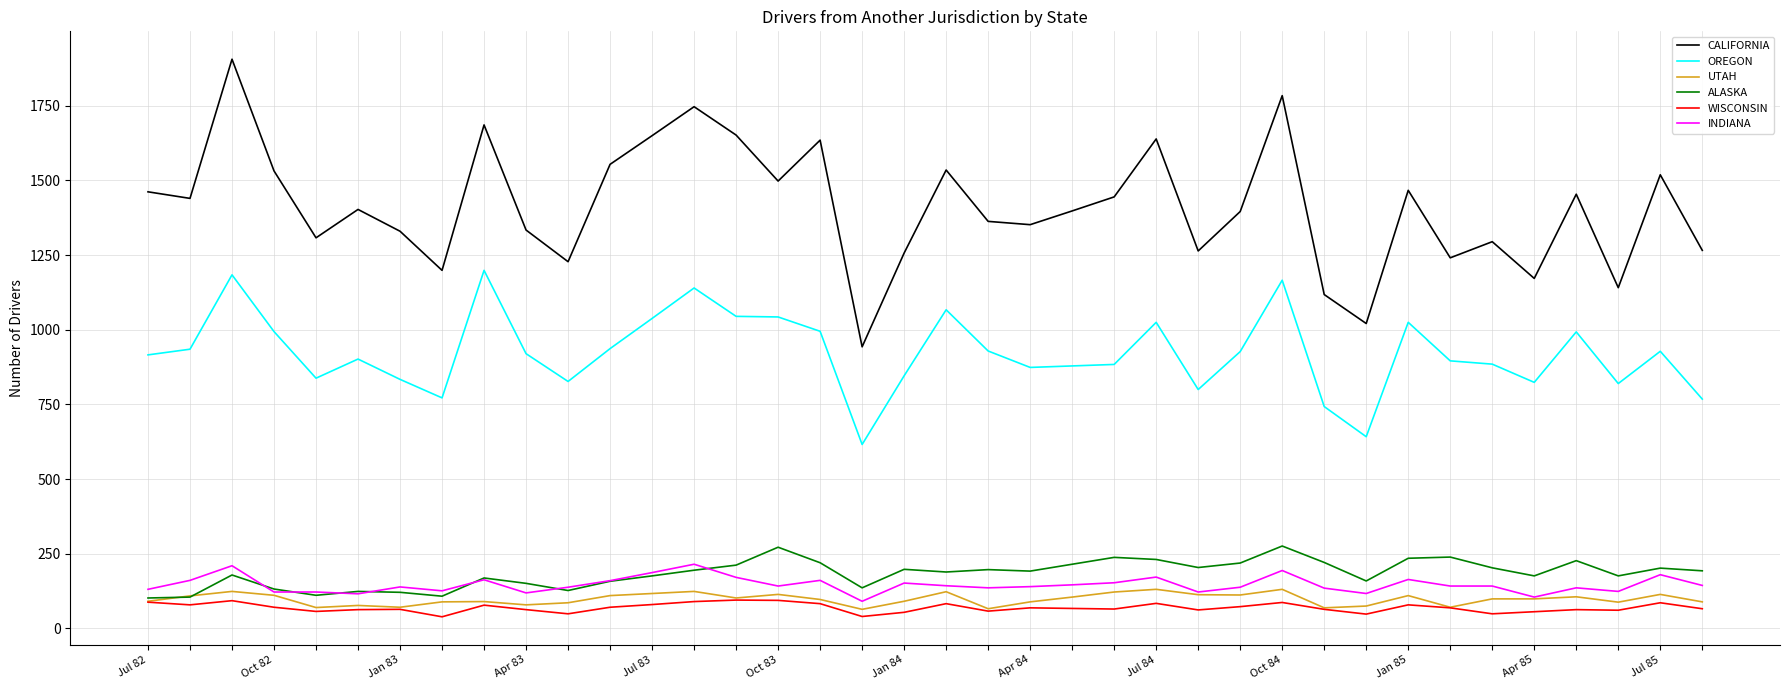

What is the lowest value of the ALASKA series?

102